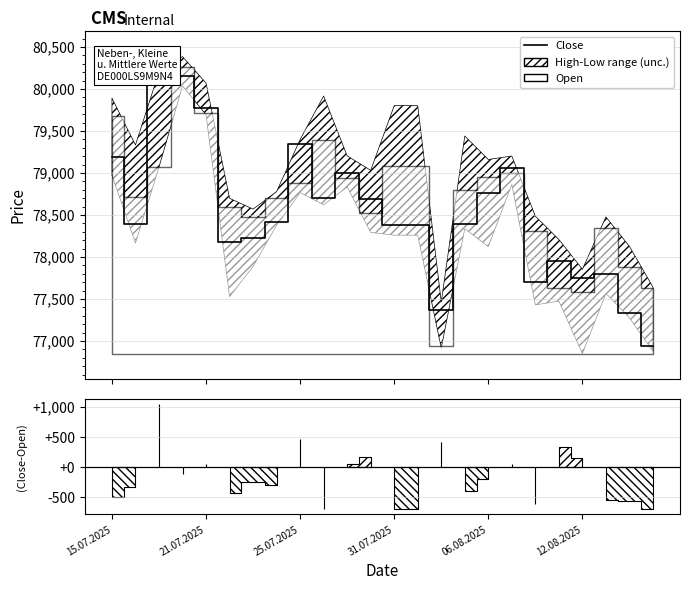

What is the value of the 17th point from the left?

78768